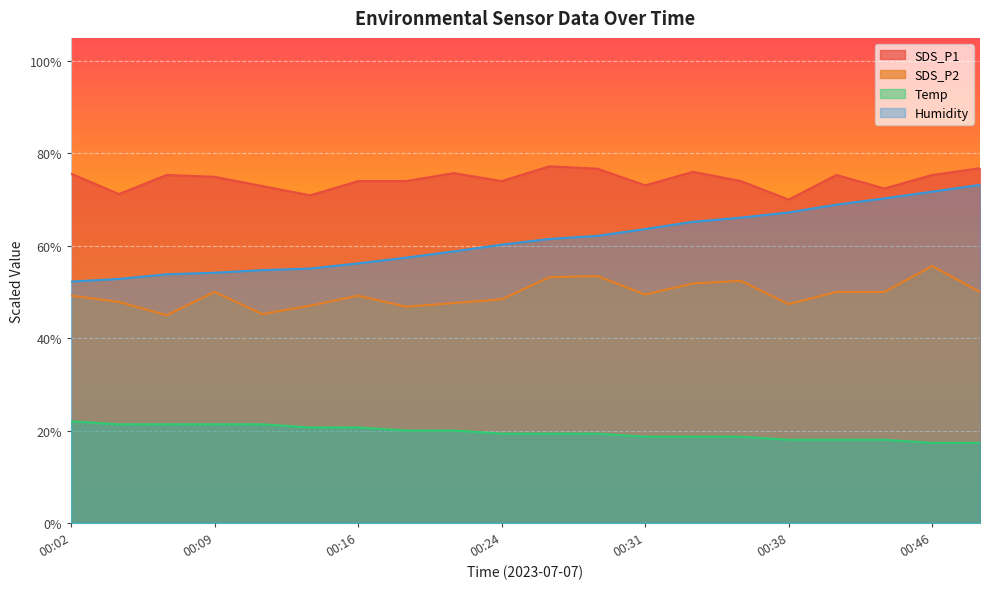

Is it true that SDS_P1 equals 72.9 at 00:11?

True